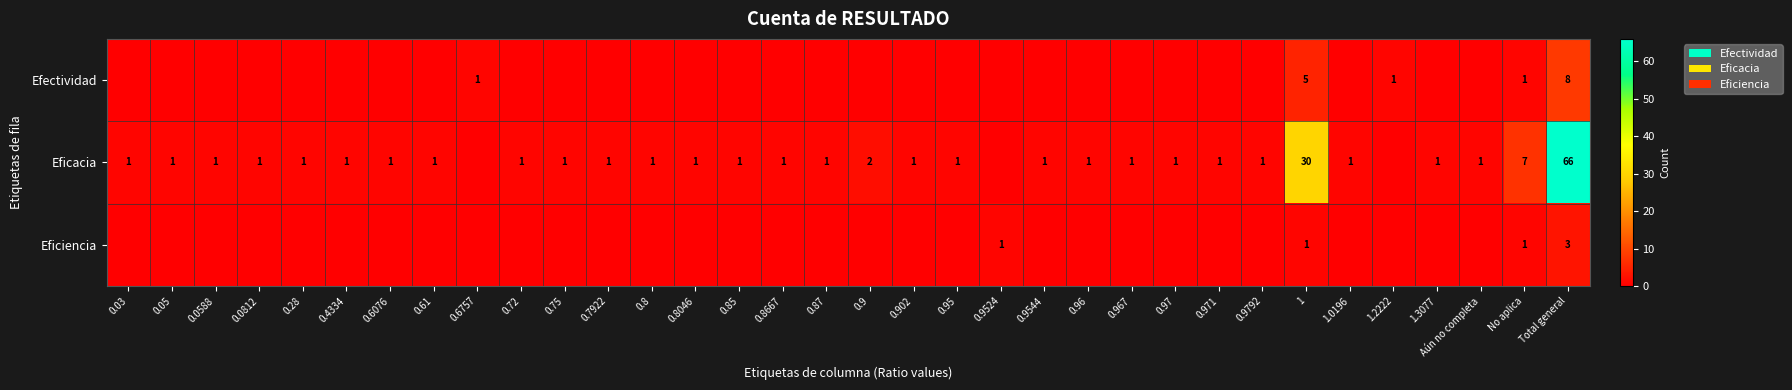

Is it true that Eficacia equals 1 at 0.28?

True